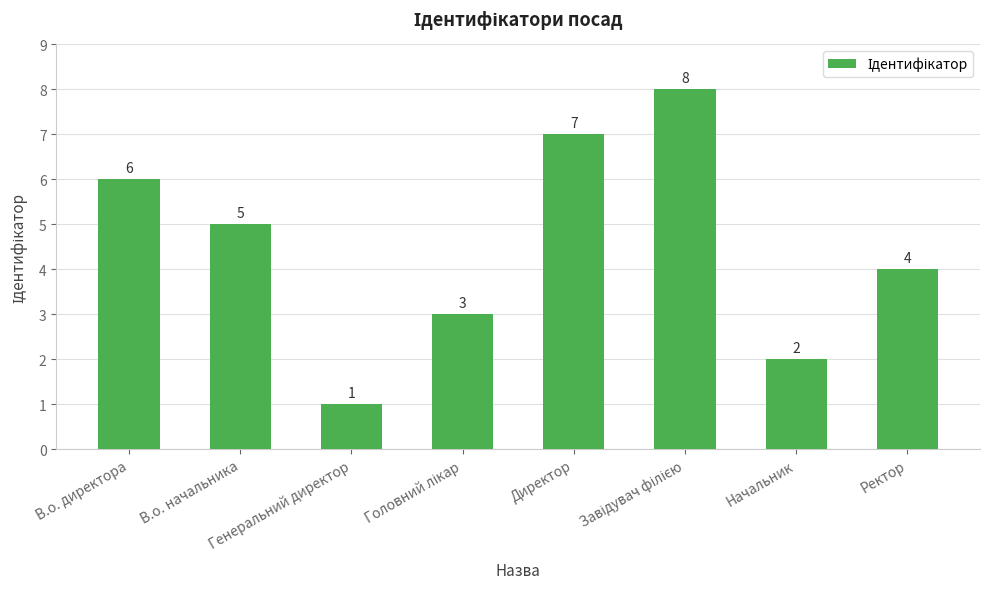

Reading left to right, what are all the values shown in this chart?

6	5	1	3	7	8	2	4